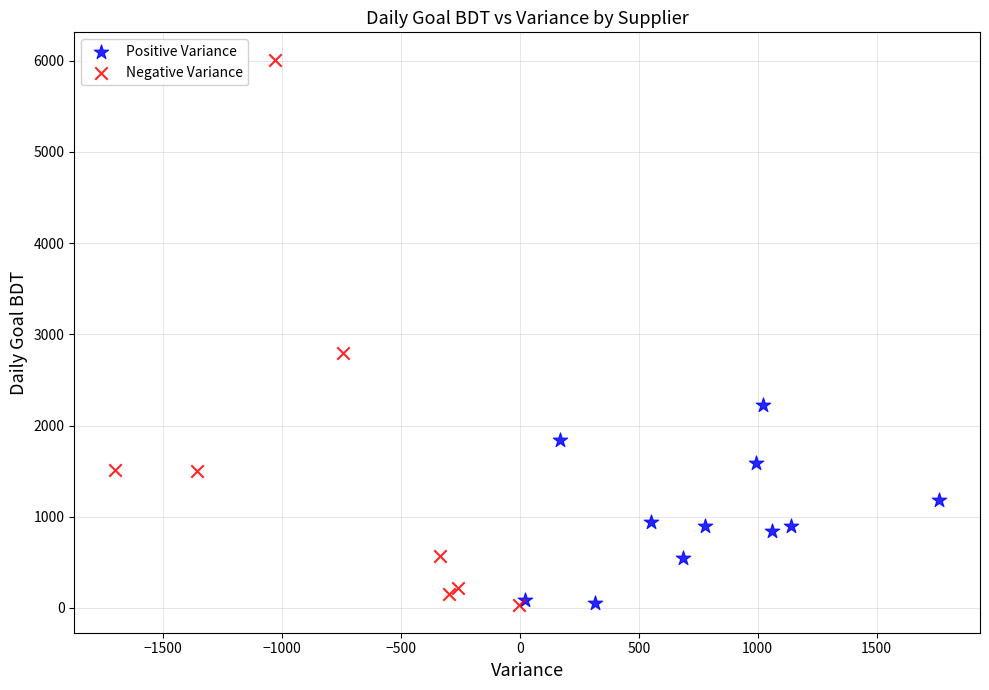

Which series contains the highest Y value?

Negative Variance